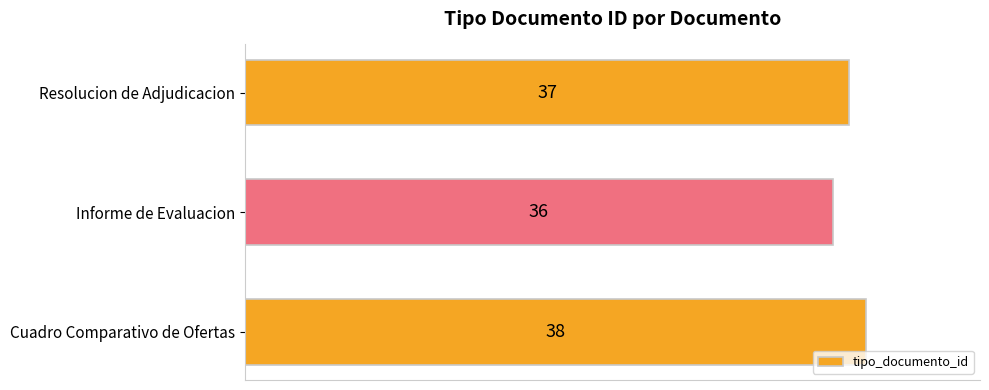

What is the minimum value shown in the chart?

36